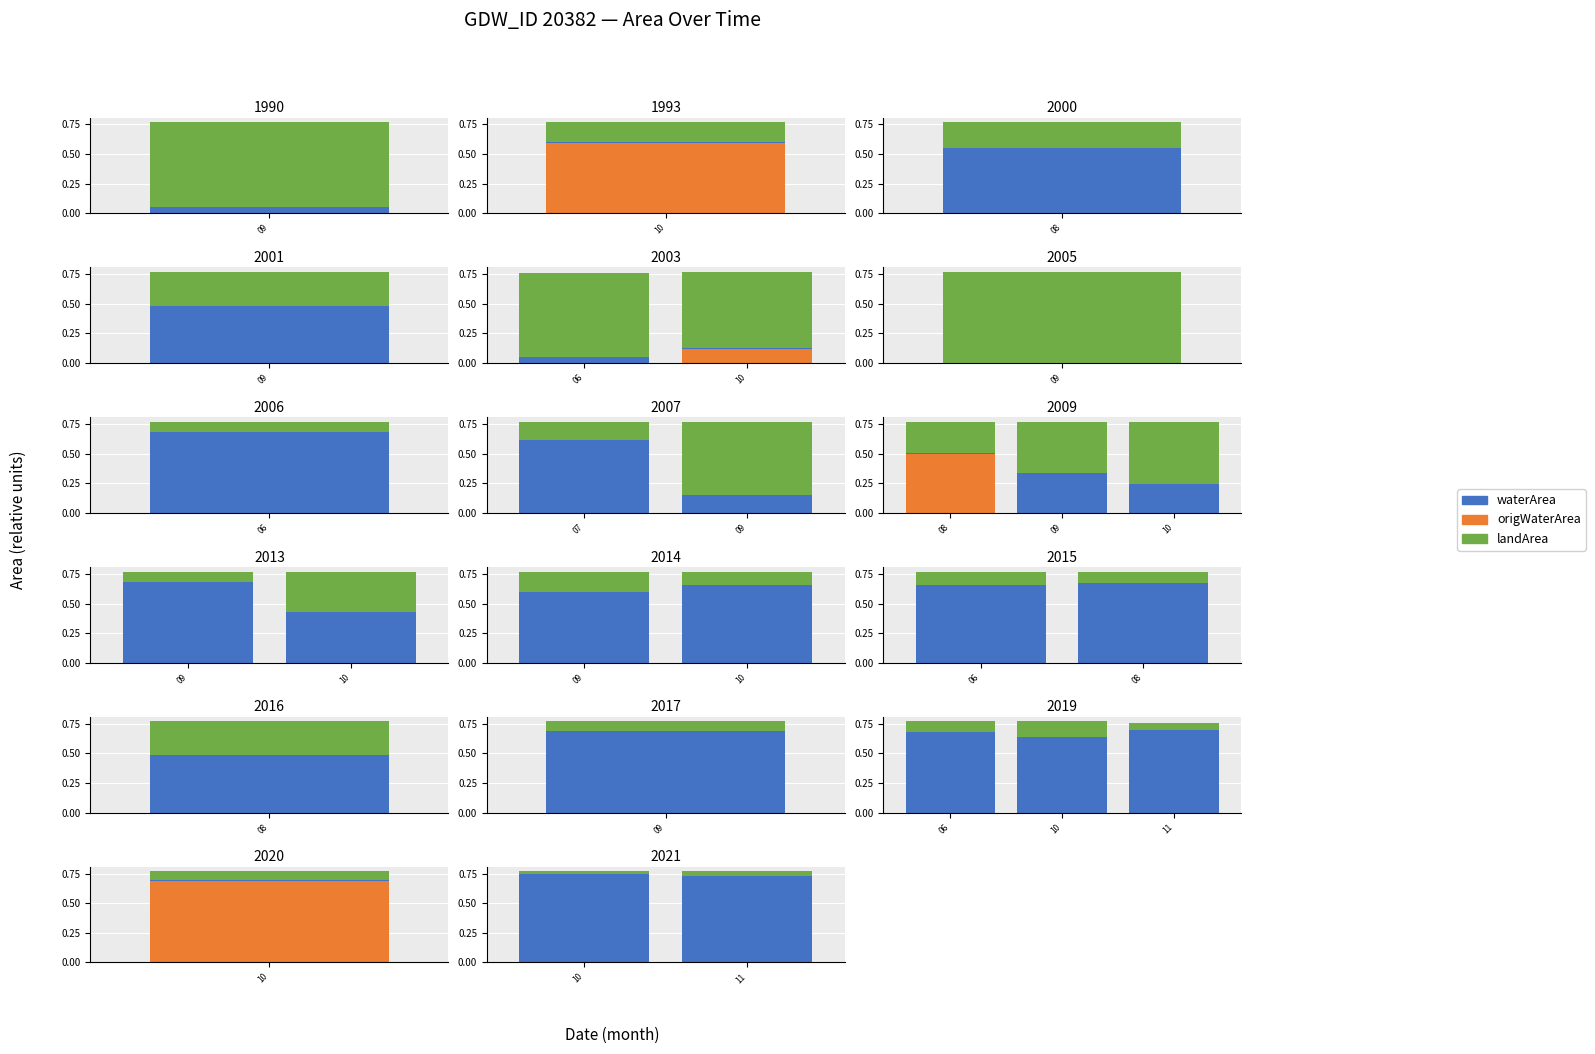

Count the number of data series in this chart.

3